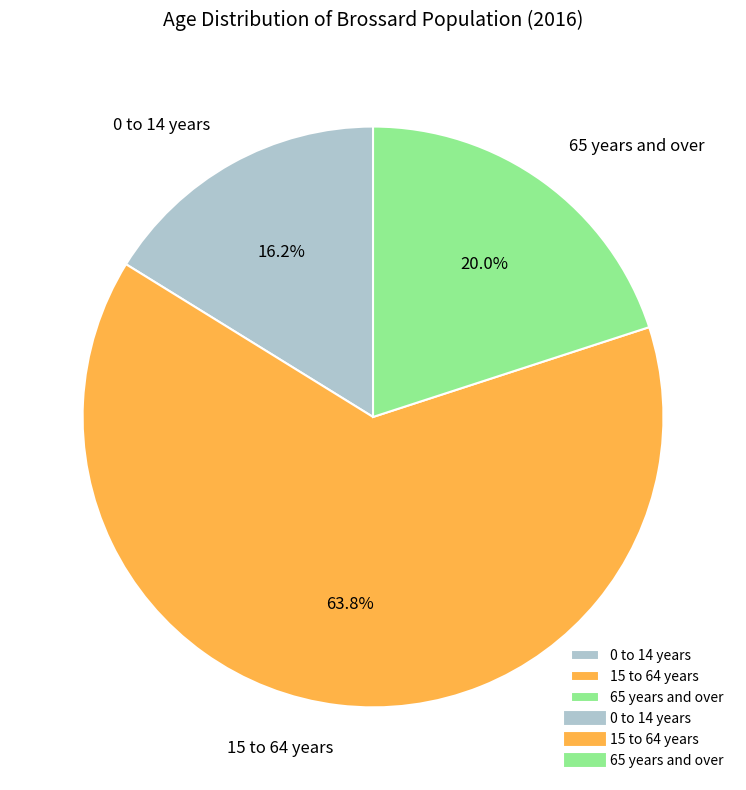

What percentage is the 15 to 64 years slice, to the nearest percent?

64%